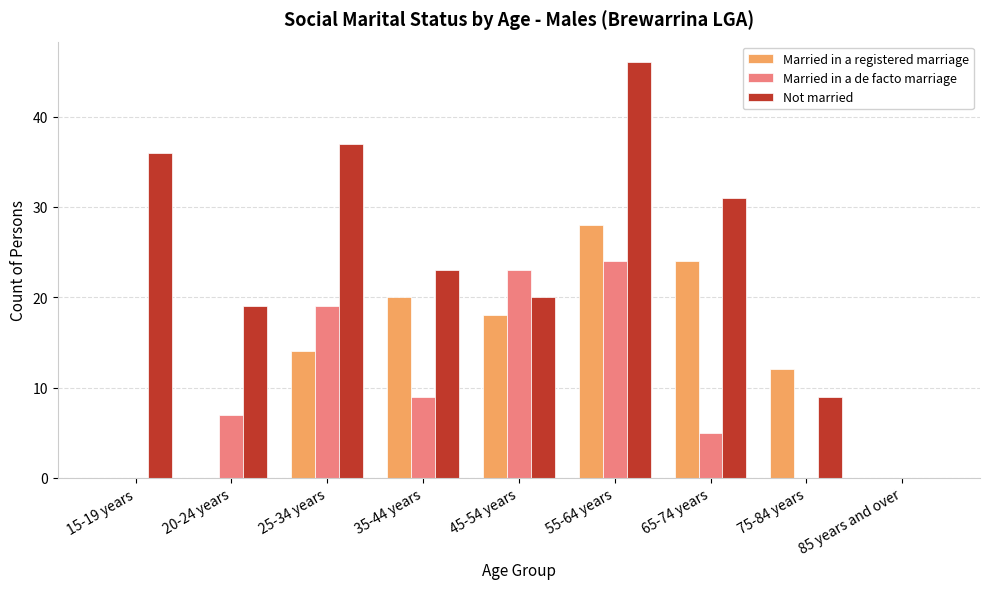

What is the highest value of the Not married series?

46